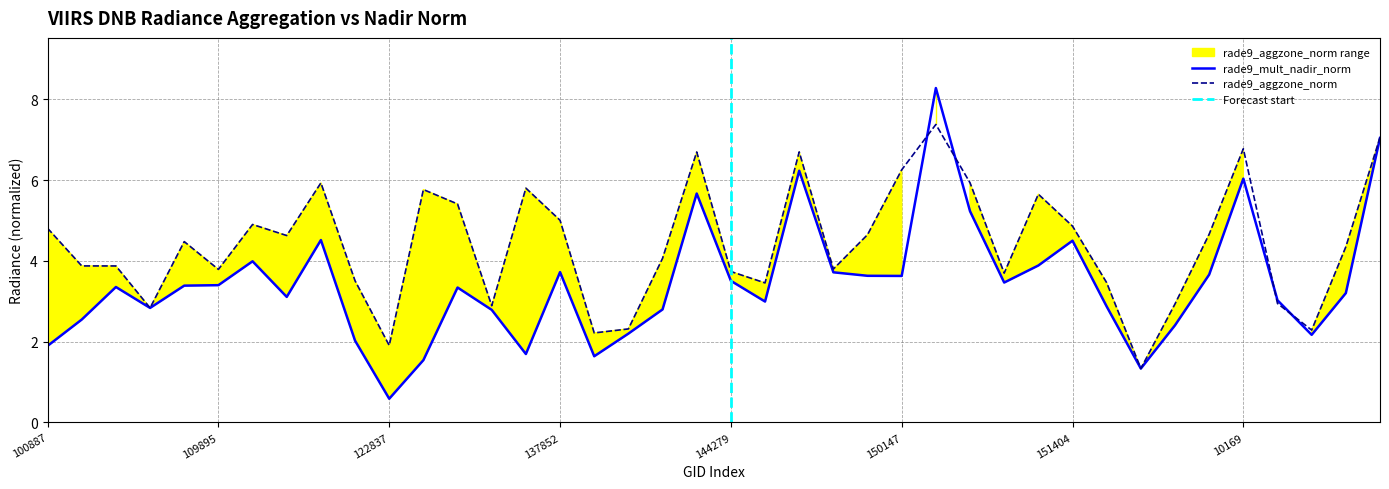

How many data points in rade9_mult_nadir_norm are less than 3?

16